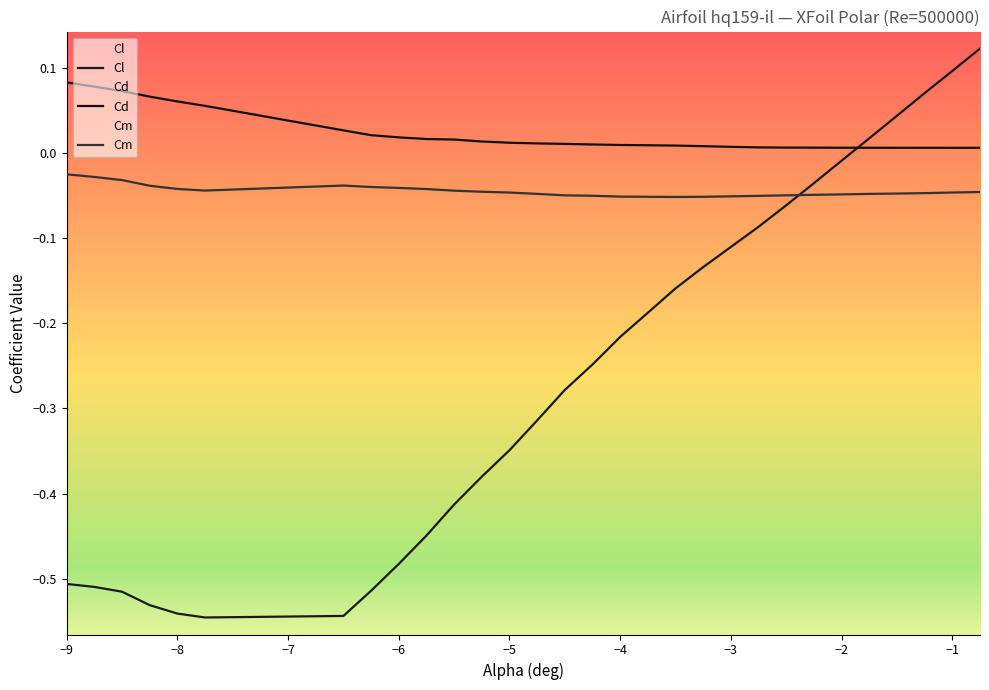

Which series has the largest range (max minus min)?

Cl